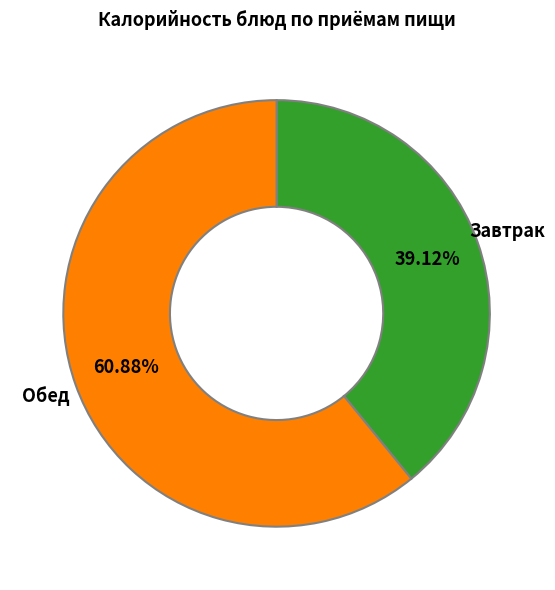

Count the number of slices in the pie.

2